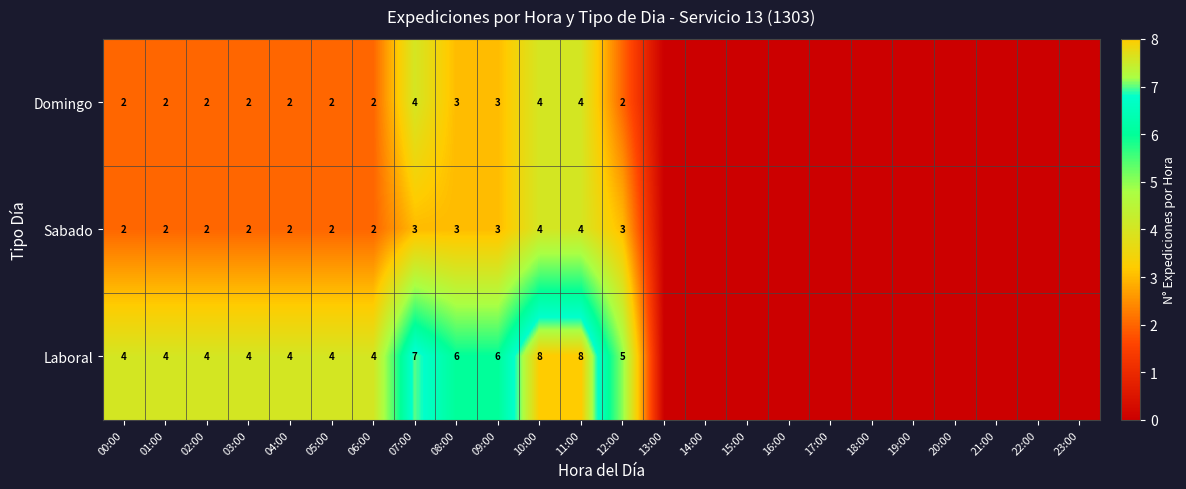

What is the sum of the Laboral values at 10:00 and 00:00?

12